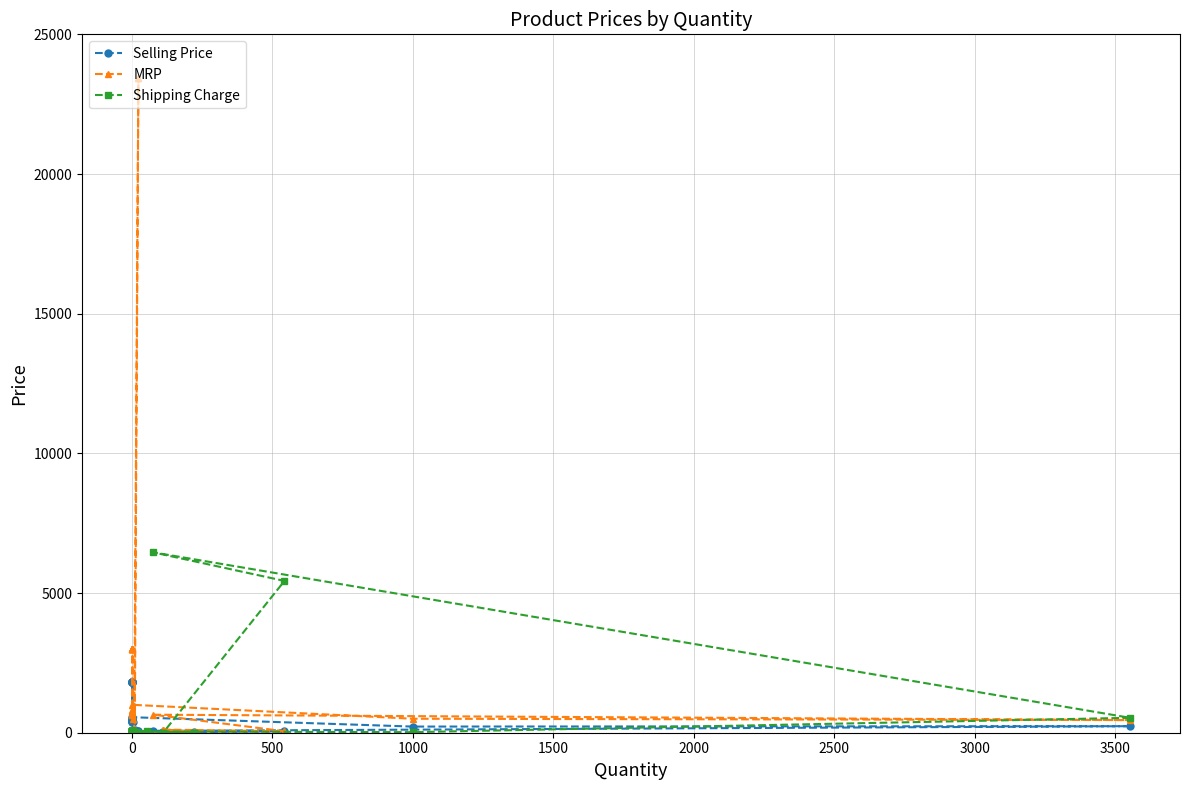

How many lines are shown in the chart?

3